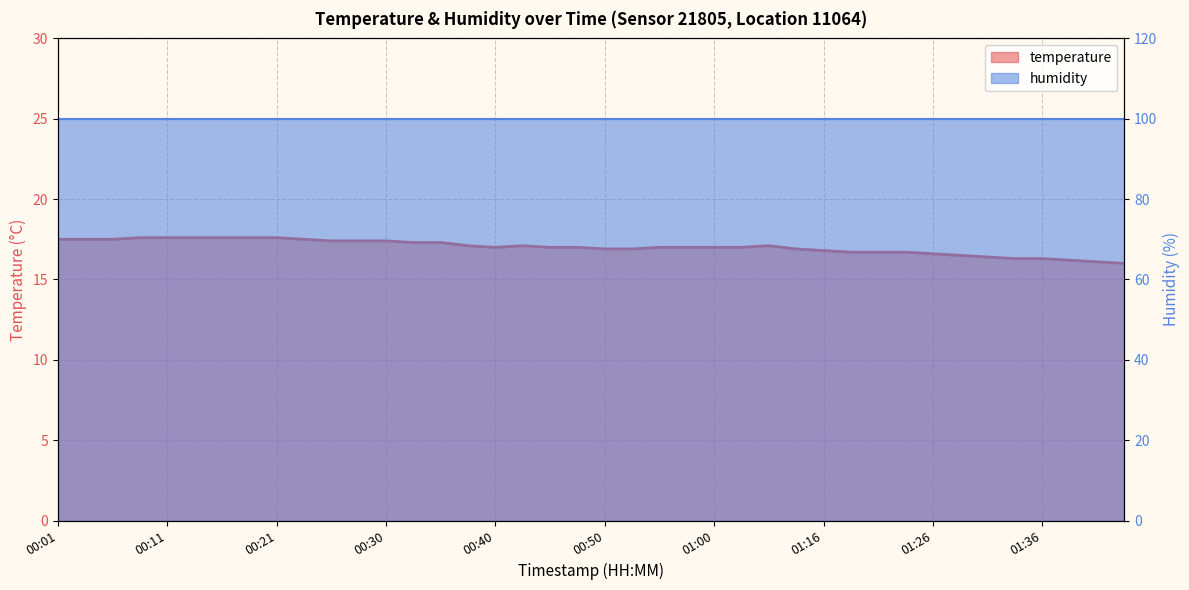

Which category has the lowest value across all series?

01:43